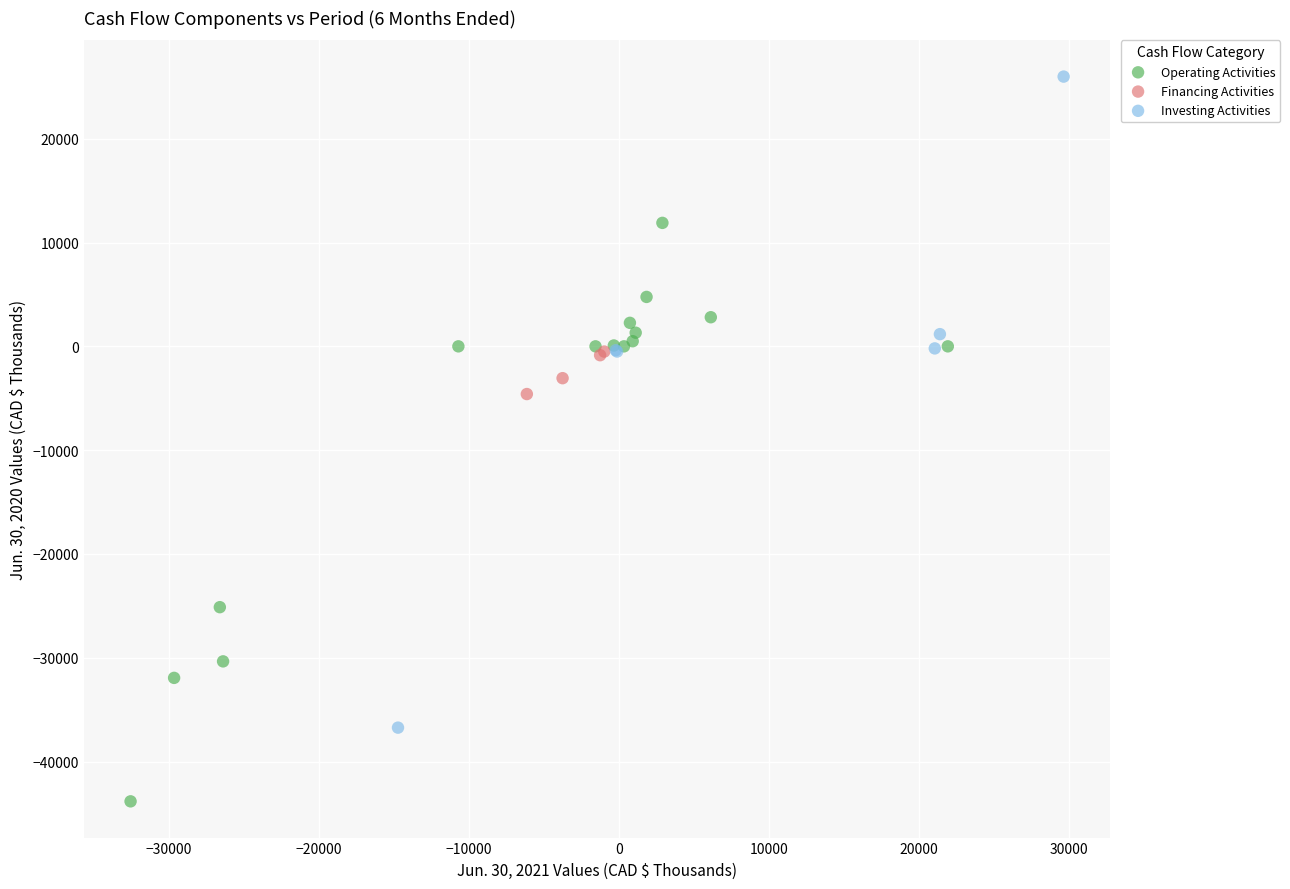

Which series reaches the minimum Y coordinate?

Operating Activities